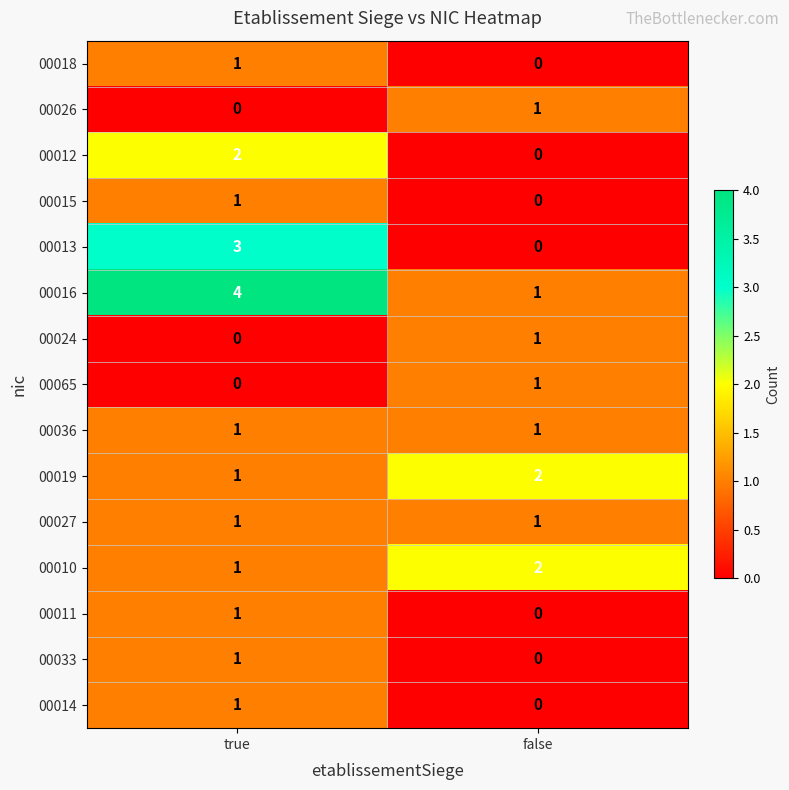

How many categories are shown in the chart?

2